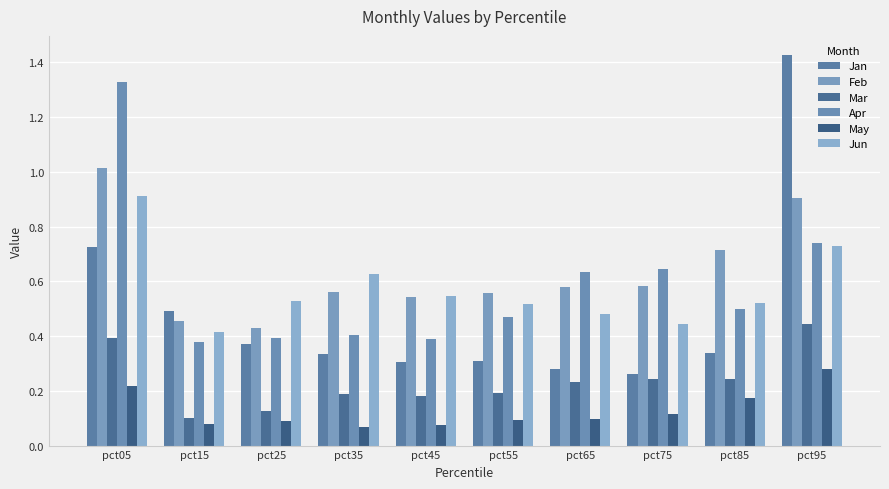

True or false: Mar has a value of 0.1 at pct25.

True